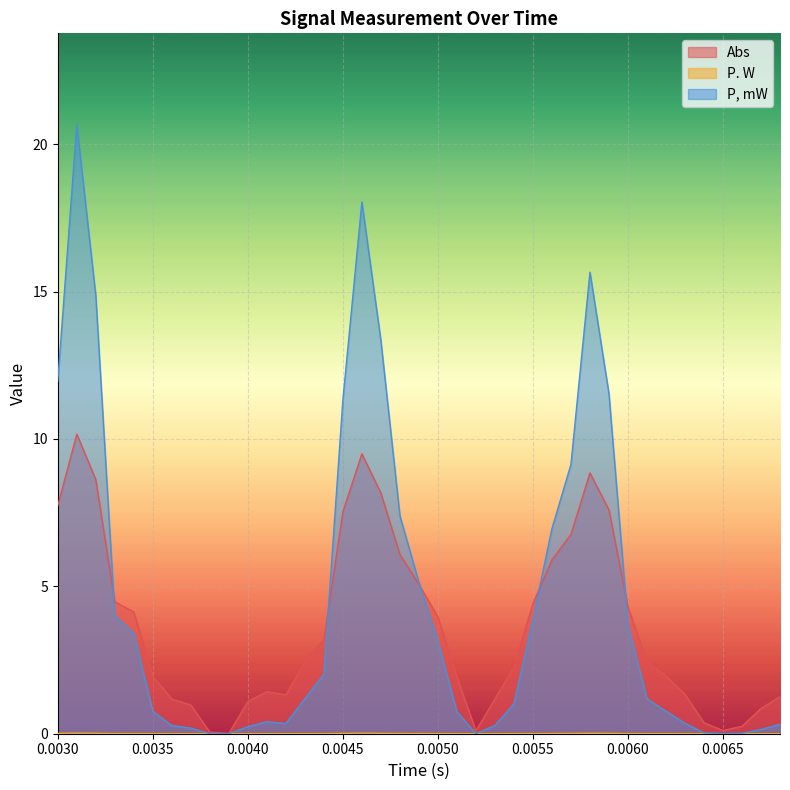

What position from the left is 0.0031?

2